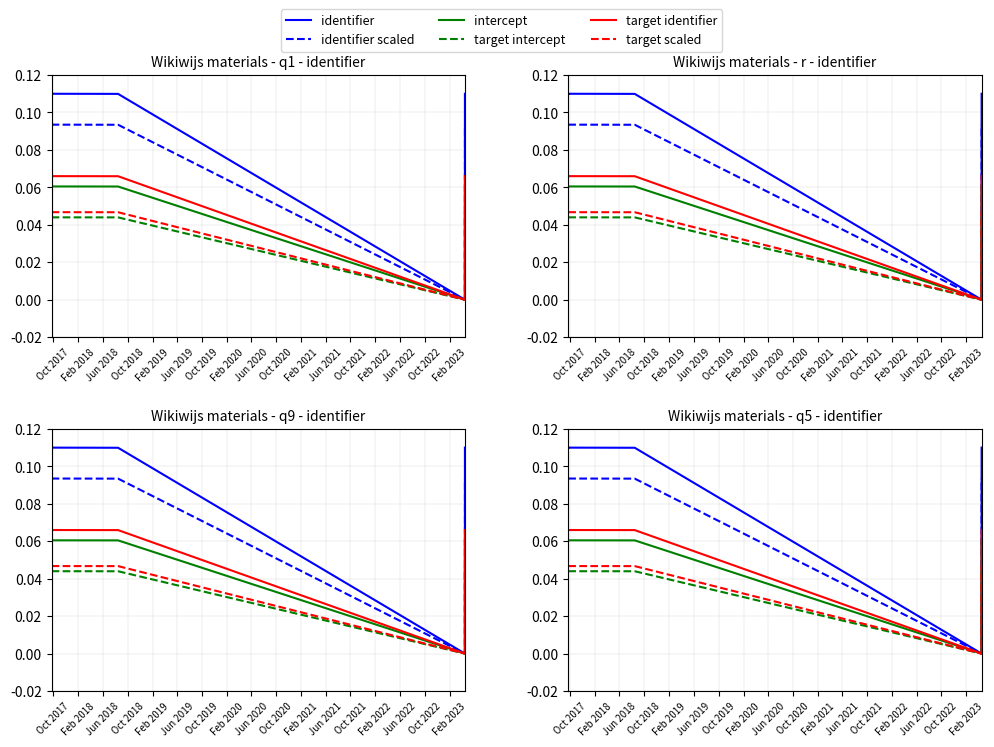

How many interior local peaks does the identifier series have?

1